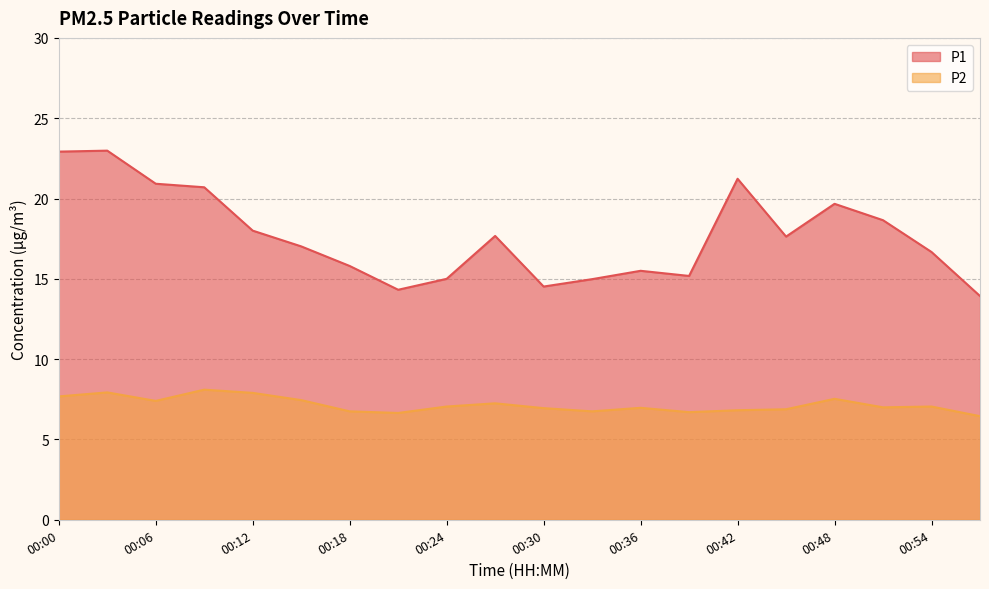

What is the sum of the P2 values at 00:06 and 00:39?

14.1